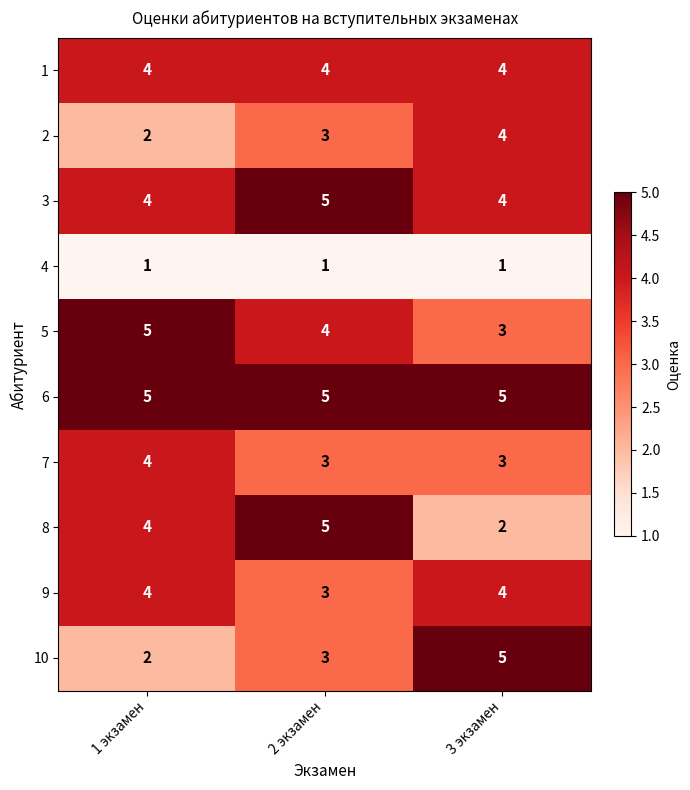

Which series has the largest total across all categories?

6